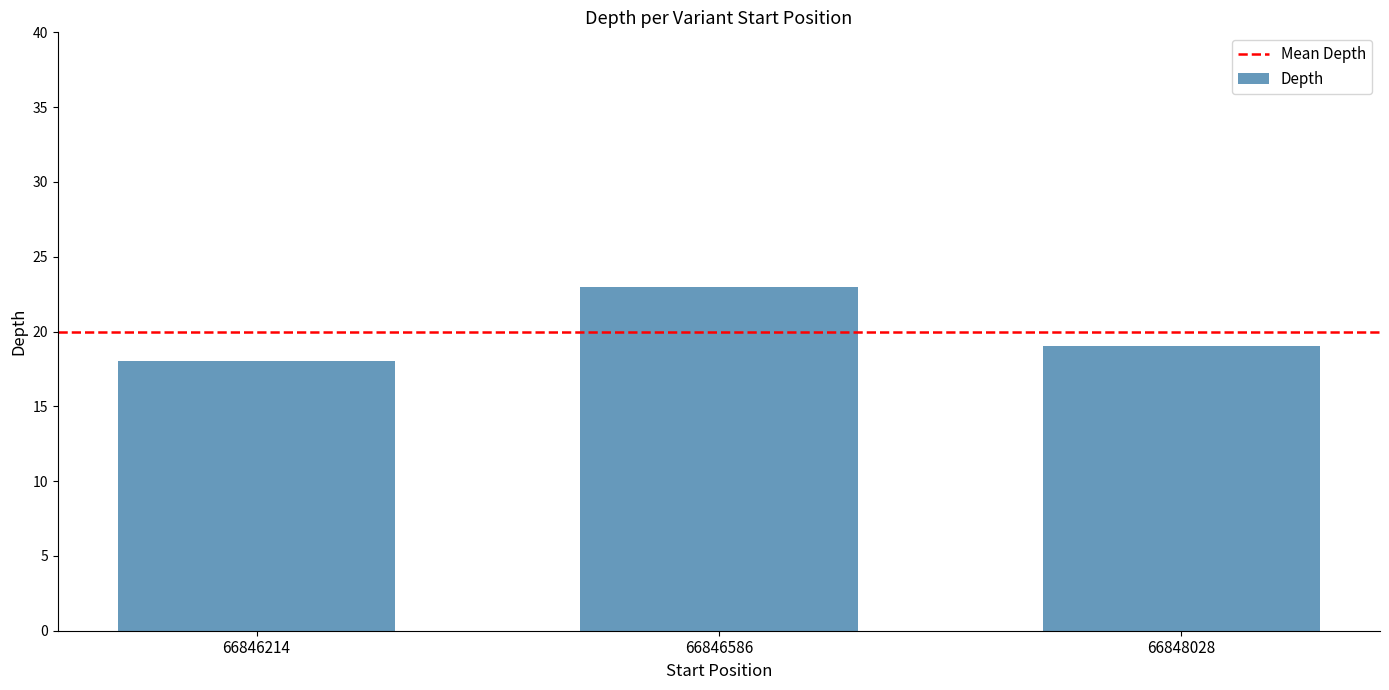

True or false: the data shows 23 at 66846586.

True